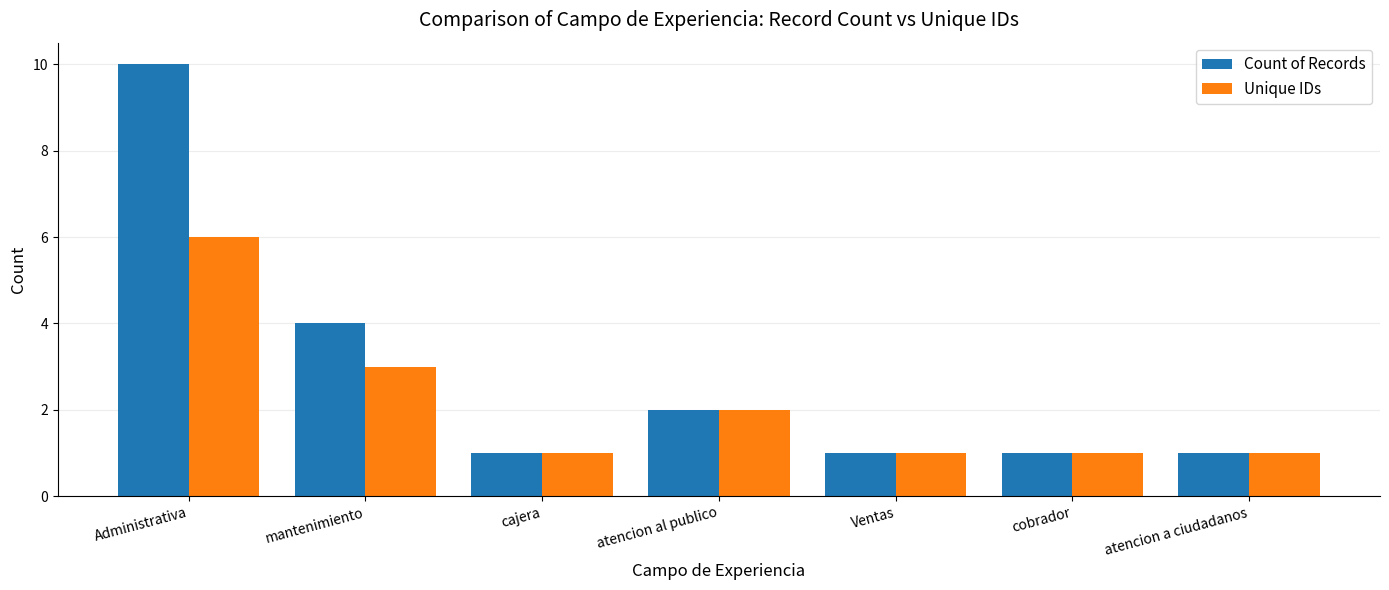

The value of Unique IDs at cajera is 0. True or false?

False